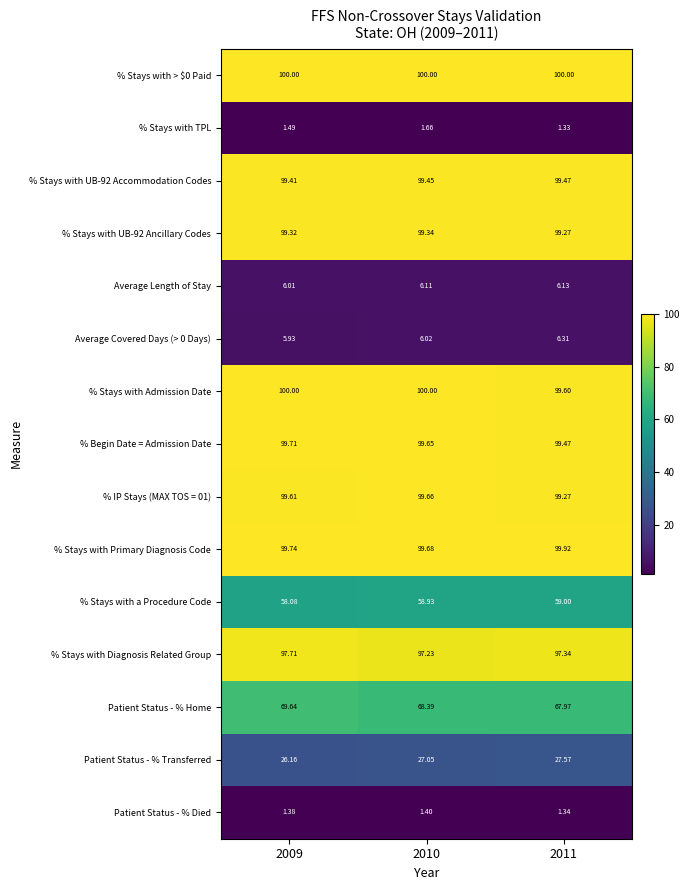

Which series has the widest spread of values?

Patient Status - % Home